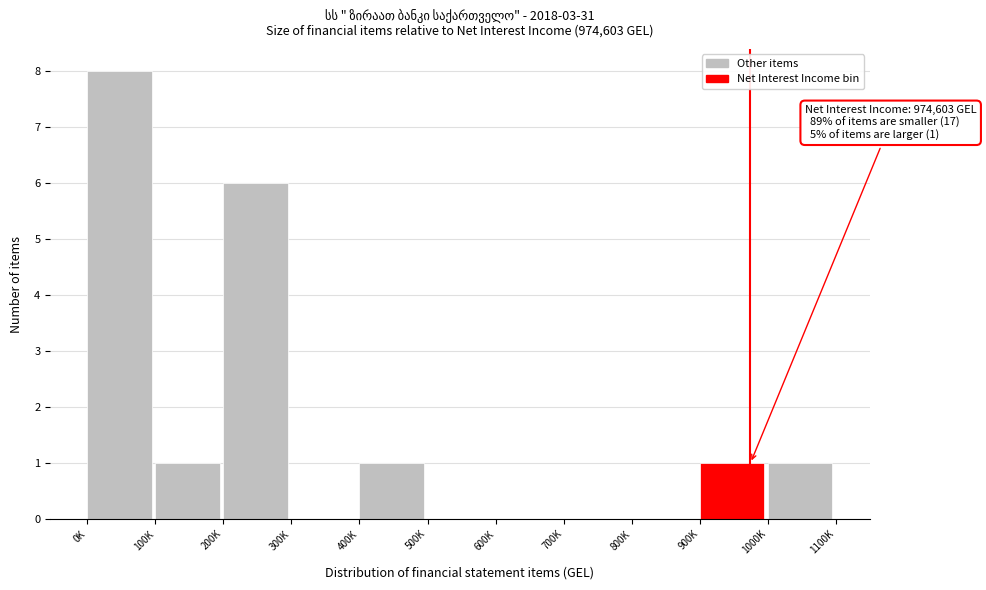

Reading left to right, what are all the values shown in this chart?

0K=8	100K=1	200K=6	300K=0	400K=1	500K=0	600K=0	700K=0	800K=0	900K=1	1000K=1